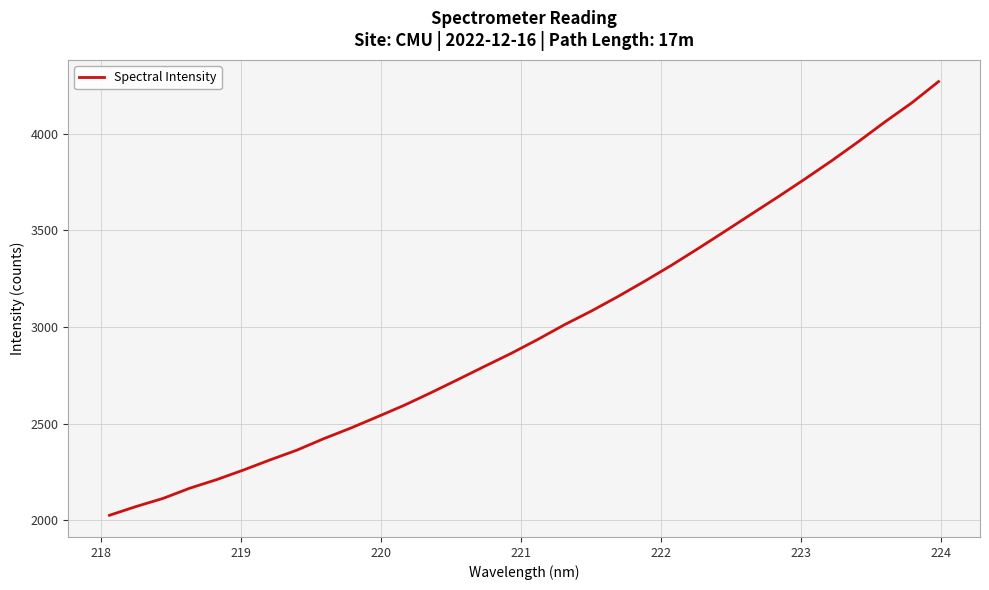

What is the greatest value displayed?

4270.3